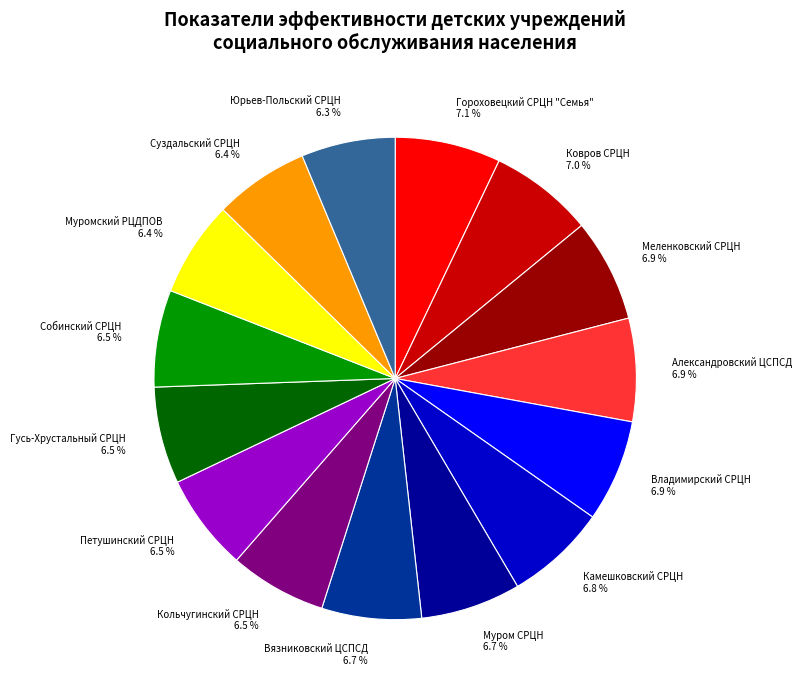

Approximately how many times larger is the value at Муромский РЦДПОВ compared to Петушинский СРЦН?

1.0